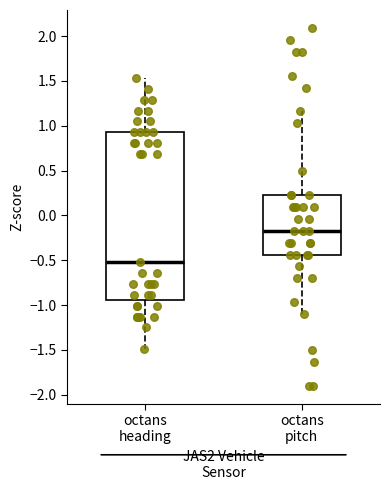

Comparing the boxes themselves (not the whiskers), which one is the tallest?

octans heading